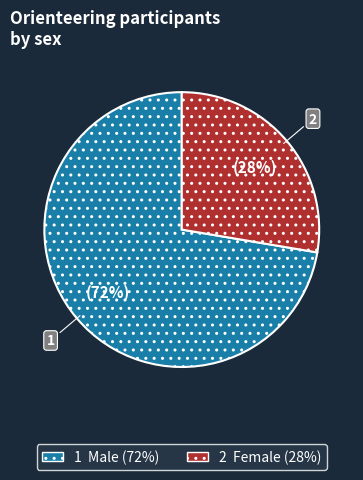

Is there a majority slice in this chart?

Yes